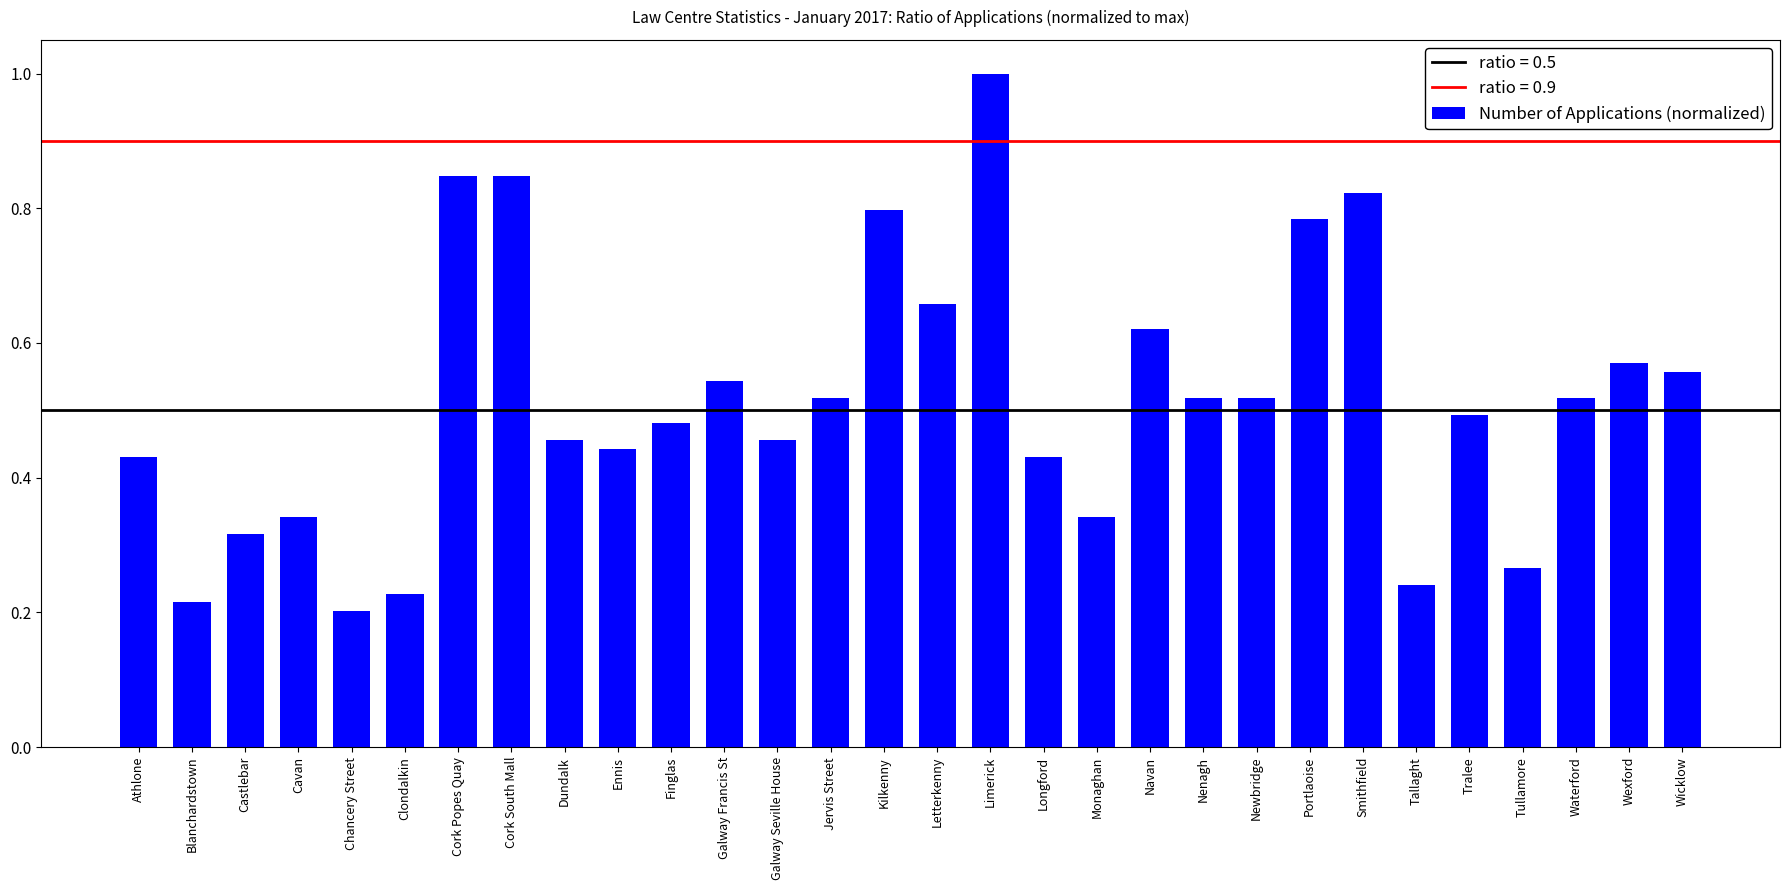

How many values are between 0 and 1?

30